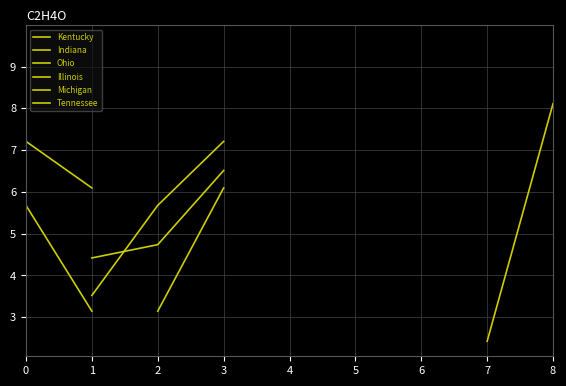

What is the value of the Michigan point at the 1st from the left?

7.2